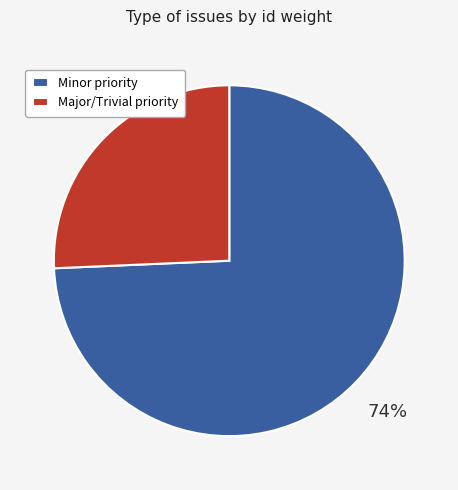

How many slices are in this pie chart?

2